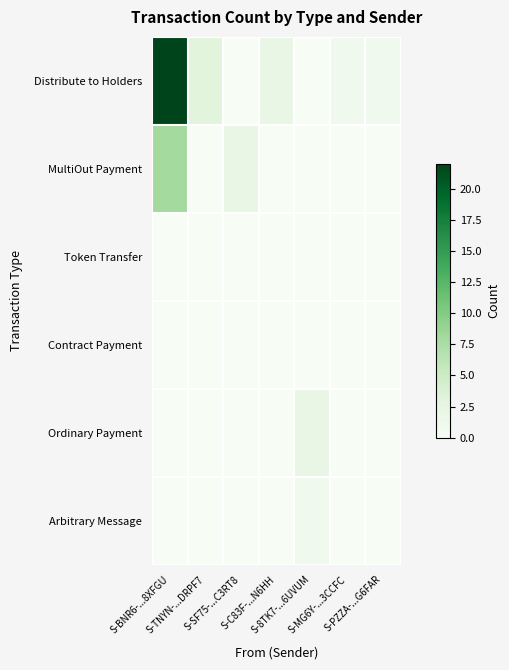

At which category is the sum across all series the highest?

S-BNR6-...8XFGU